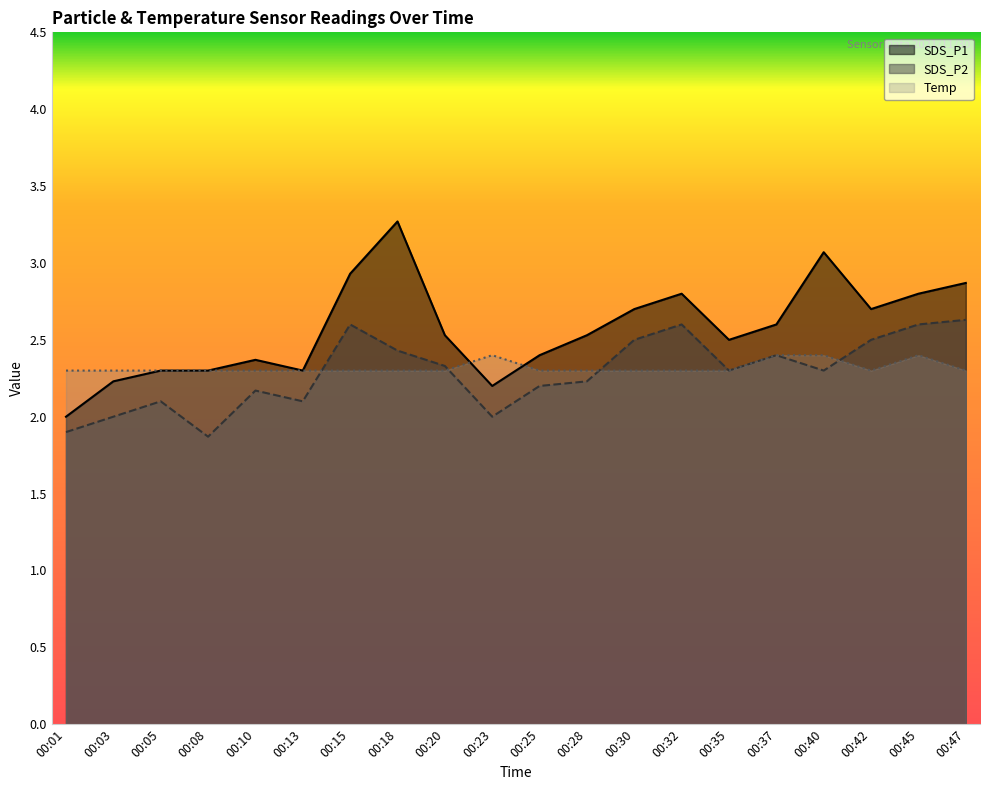

Which series has the largest total across all categories?

SDS_P1